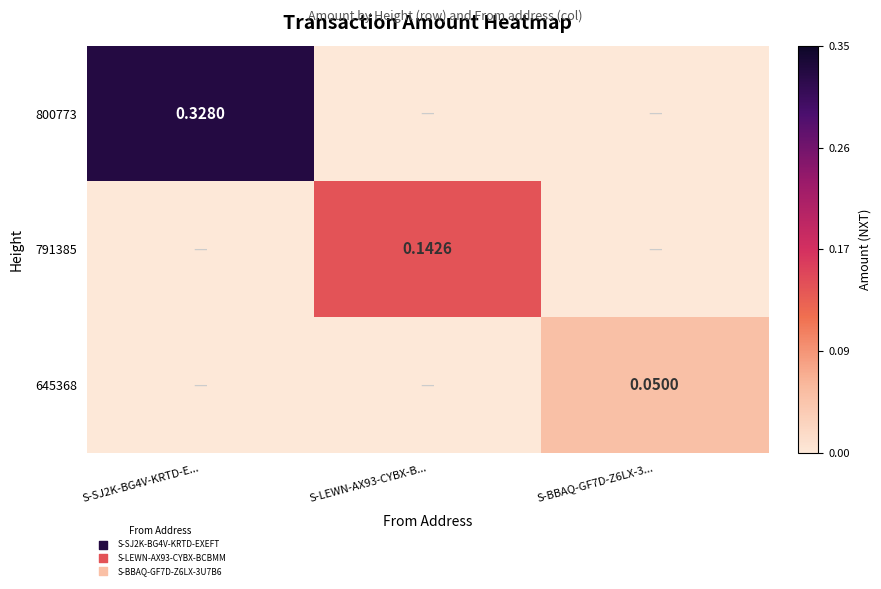

What is the sum of all 645368 values?

0.1